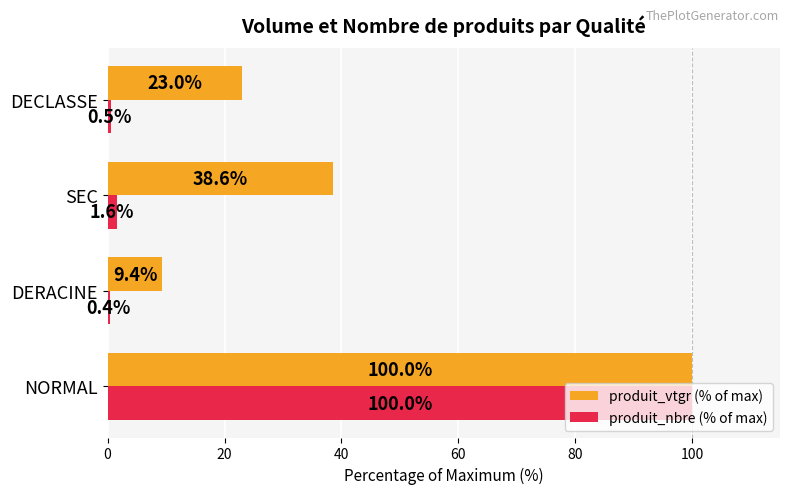

Which series has the widest spread of values?

produit_nbre (% of max)